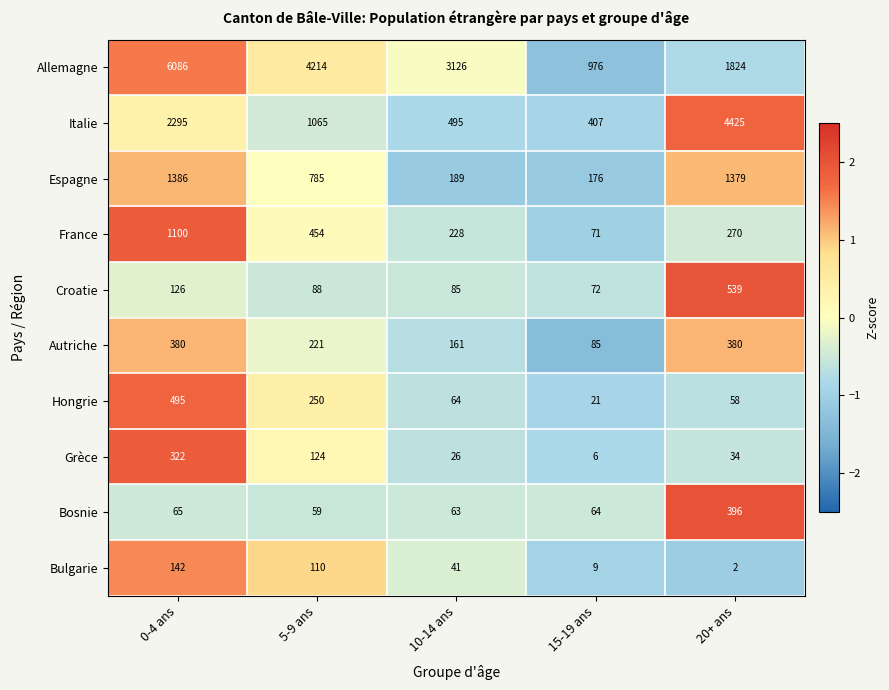

What is the greatest value displayed?

6086